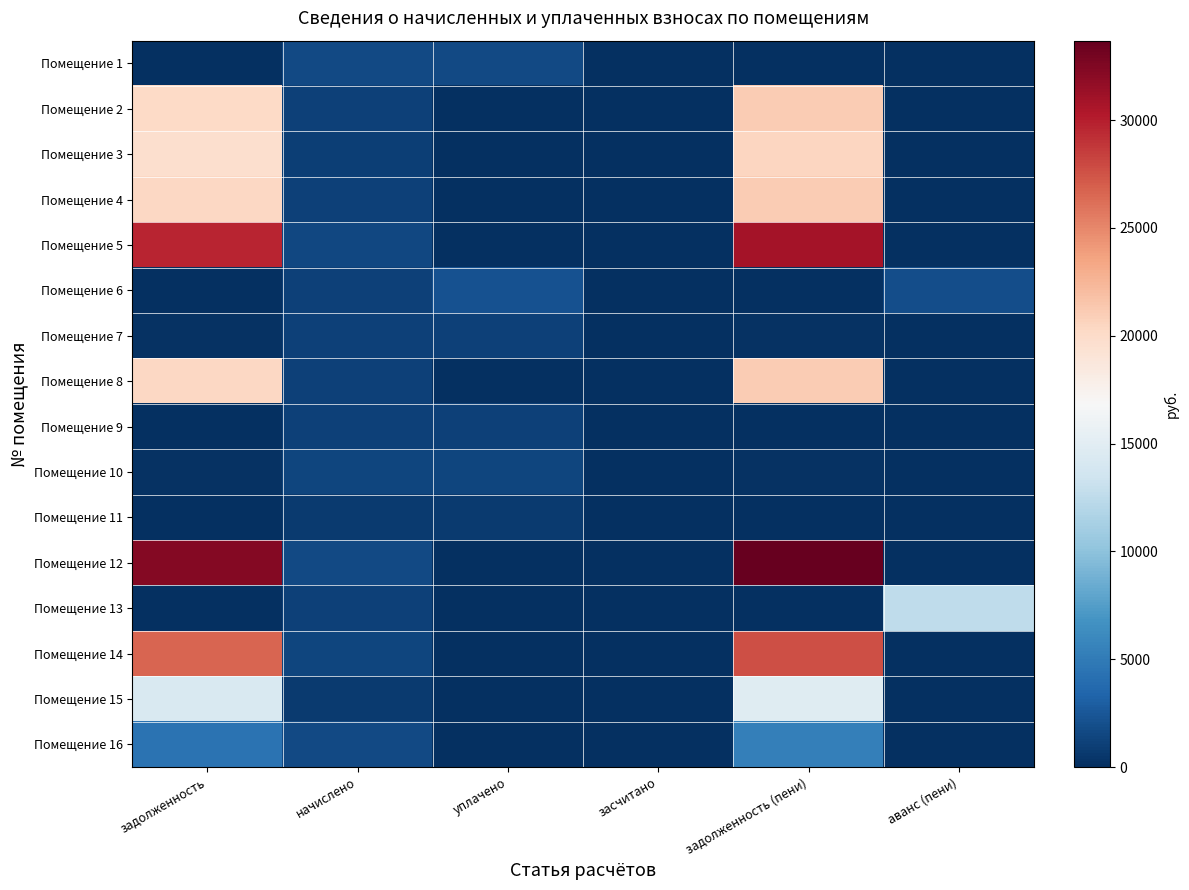

Which series has the largest total across all categories?

Помещение 12